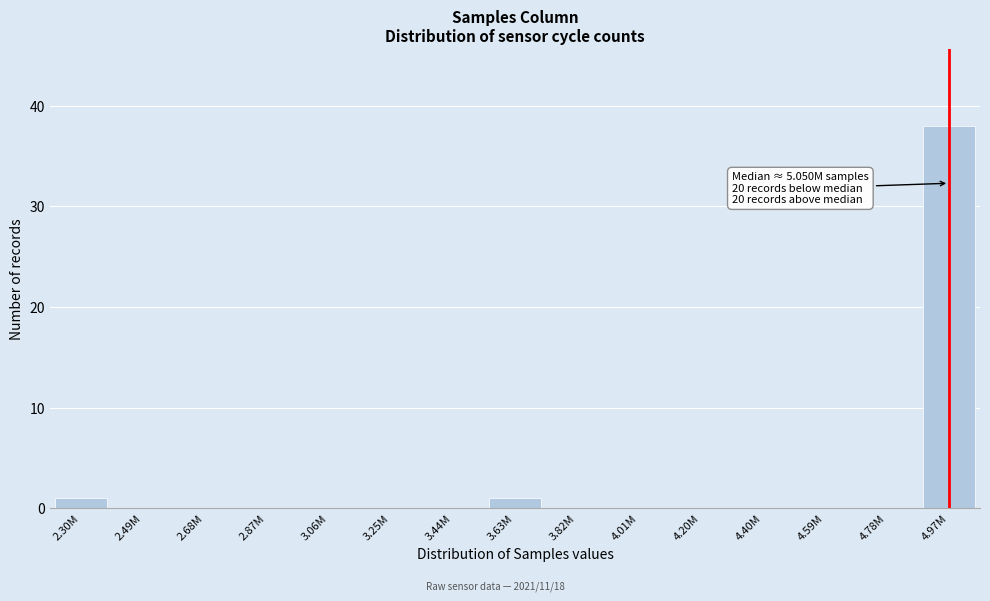

Reading right to left, list all the values displayed in this chart.

4.97M=38	4.78M=0	4.59M=0	4.40M=0	4.20M=0	4.01M=0	3.82M=0	3.63M=1	3.44M=0	3.25M=0	3.06M=0	2.87M=0	2.68M=0	2.49M=0	2.30M=1